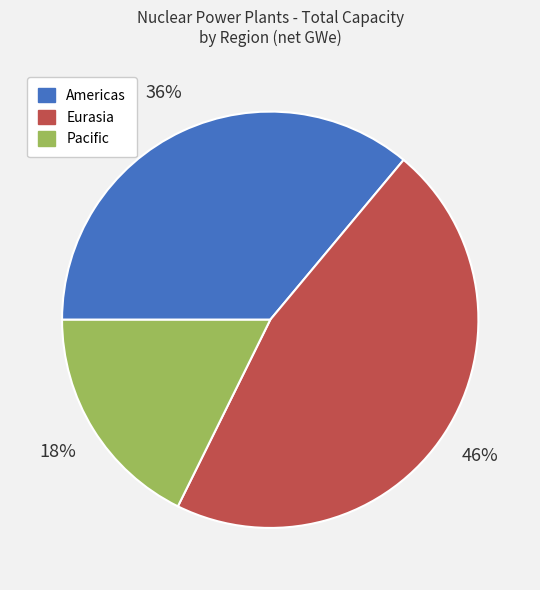

How many slices are in this pie chart?

3